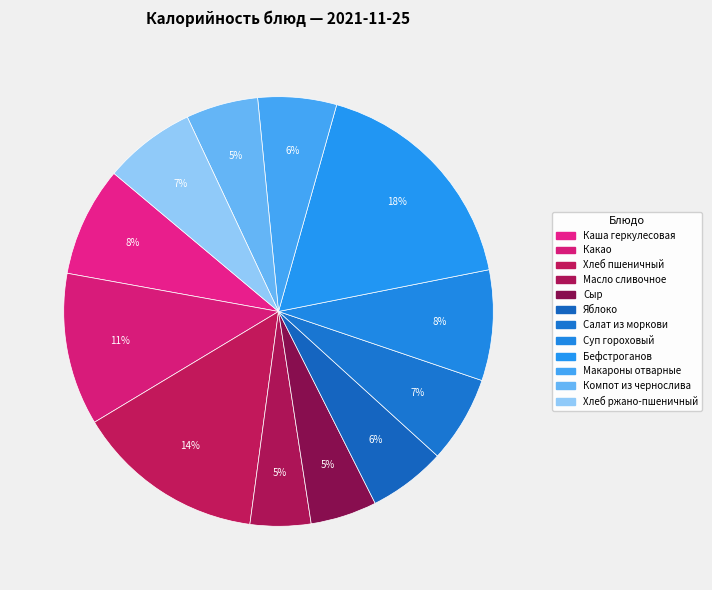

Rank the categories by value from lowest to highest.

Масло сливочное, Сыр, Компот из чернослива, Яблоко, Макароны отварные, Салат из моркови, Хлеб ржано-пшеничный, Каша геркулесовая, Суп гороховый, Какао, Хлеб пшеничный, Бефстроганов